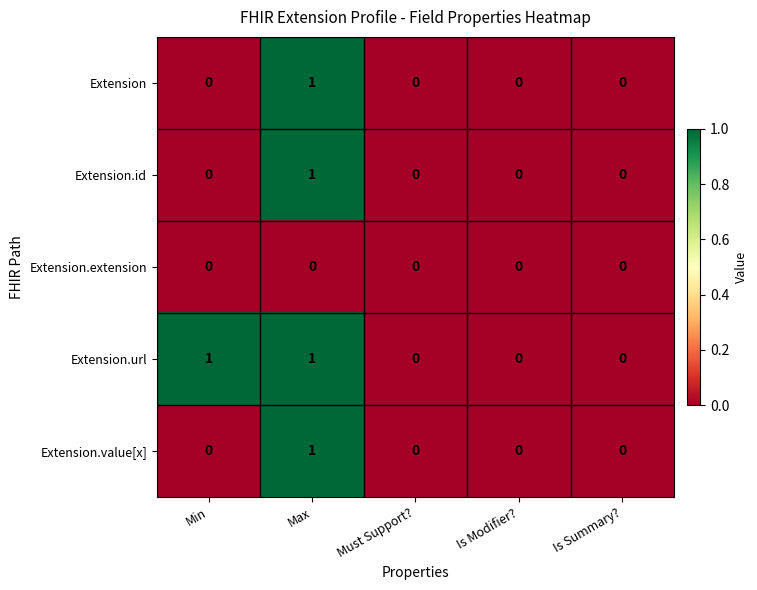

How many Extension.value[x] values are between 0 and 1?

5